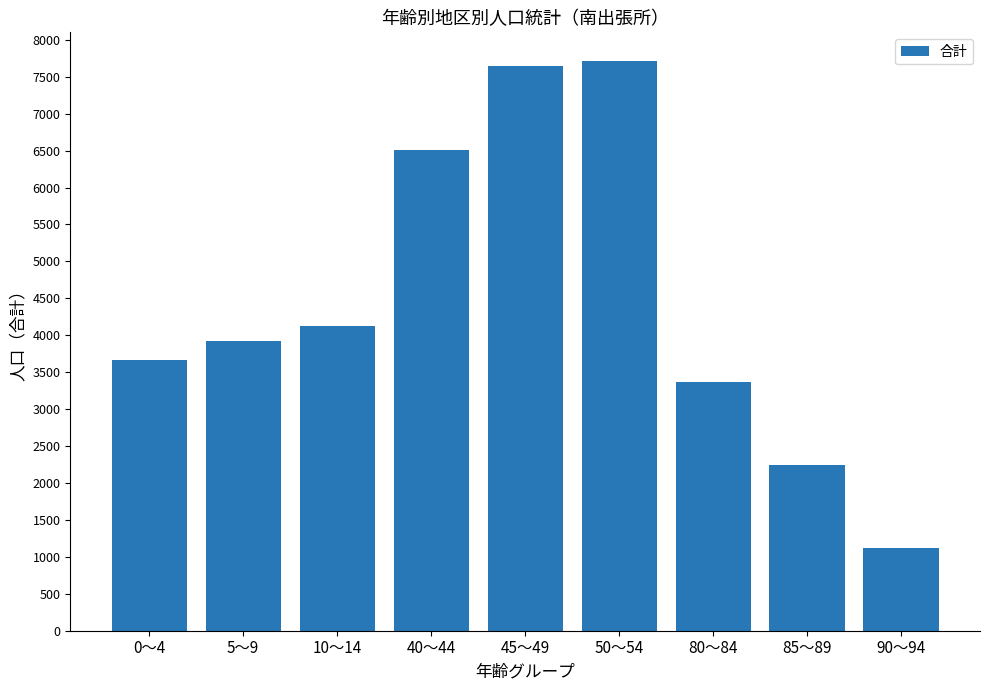

List the labels in order of value, smallest first.

90～94, 85～89, 80～84, 0～4, 5～9, 10～14, 40～44, 45～49, 50～54